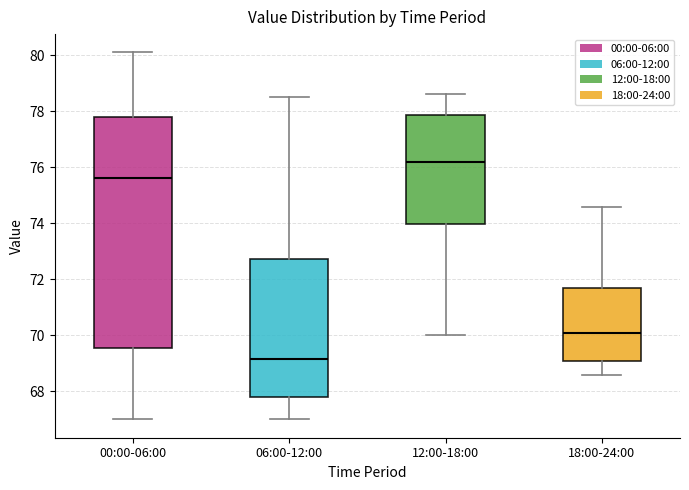

Reading left to right, transcribe this box plot: for each box, give where its median line is, the range the box spans, and where its two whiskers end, as read against the y-axis. The values are not printed on the chart, so give them approximately, as read against the axis.

00:00-06:00: median 75.6, box 69.6 to 77.8, whiskers 67.0 to 80.2
06:00-12:00: median 69.2, box 67.8 to 72.8, whiskers 67.0 to 78.6
12:00-18:00: median 76.2, box 74.0 to 77.8, whiskers 70.0 to 78.6
18:00-24:00: median 70.2, box 69.0 to 71.8, whiskers 68.6 to 74.6